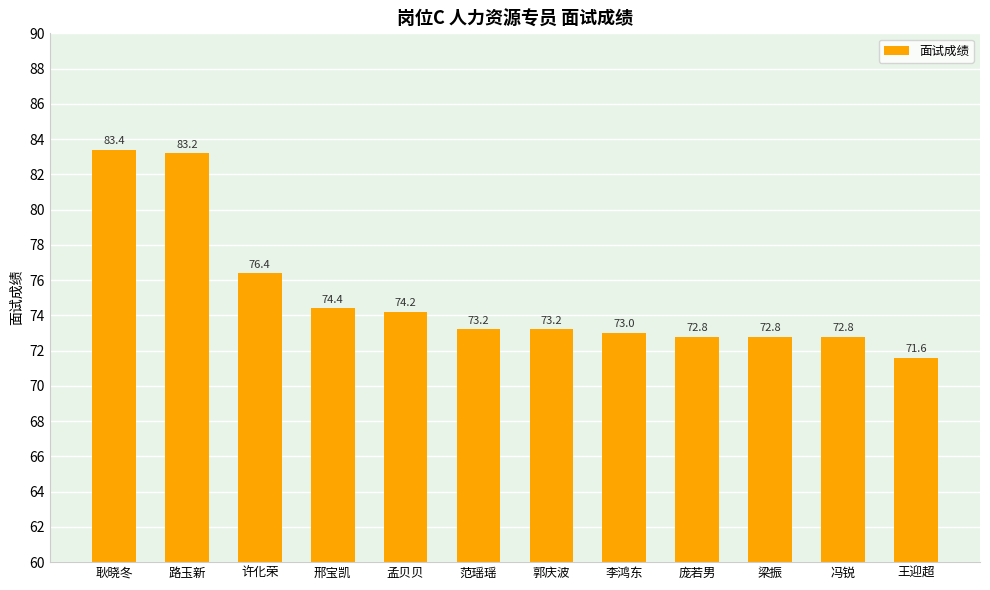

What is the label of the 1st bar from the right?

王迎超